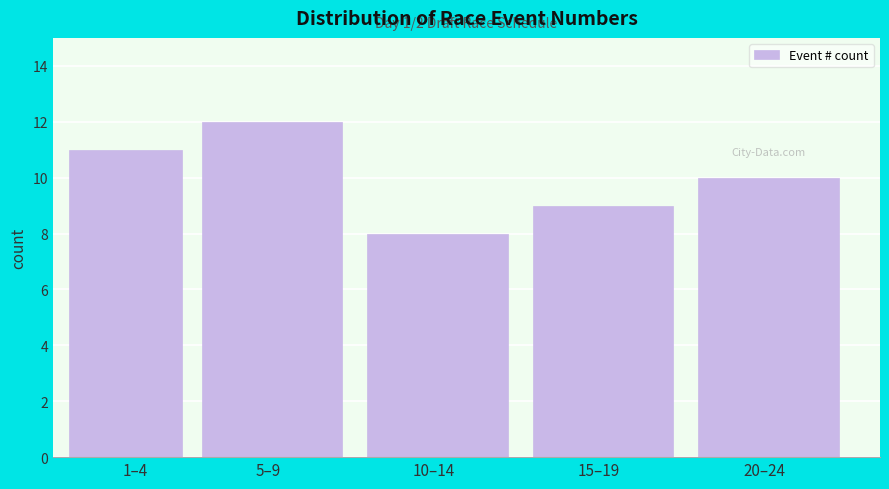

Reading right to left, list all the values displayed in this chart.

20–24=10	15–19=9	10–14=8	5–9=12	1–4=11